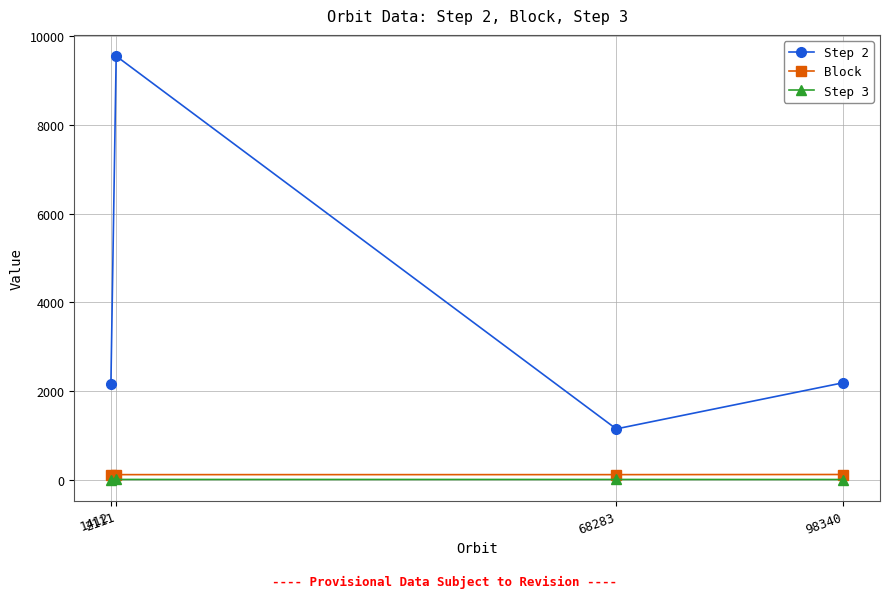

Count the number of categories in the chart.

4